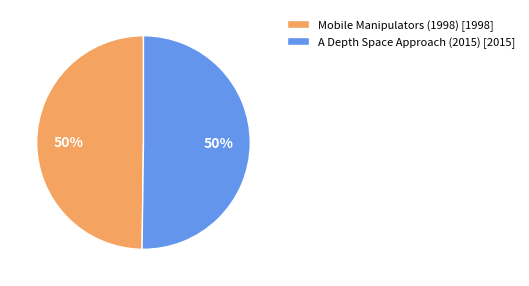

The A Depth Space Approach (2015) slice represents 62% of the pie. True or false?

False